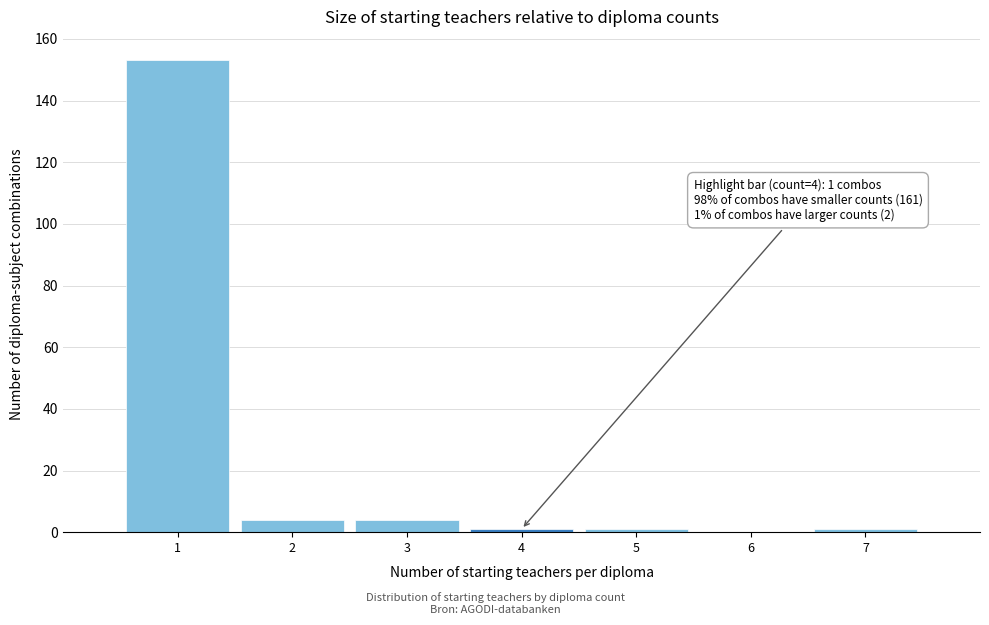

Which range on the x-axis has the tallest bar?

0.5 to 1.5